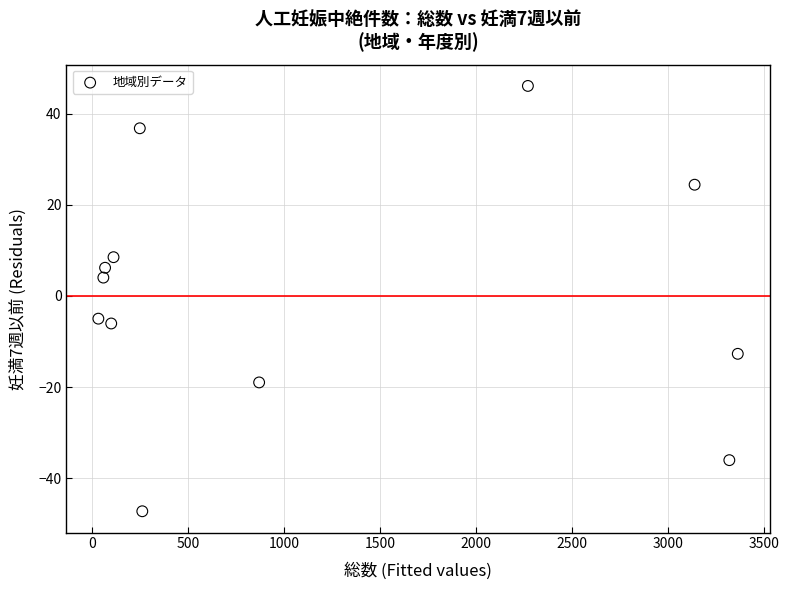

What is the range of X values (max minus min)?

3333.0